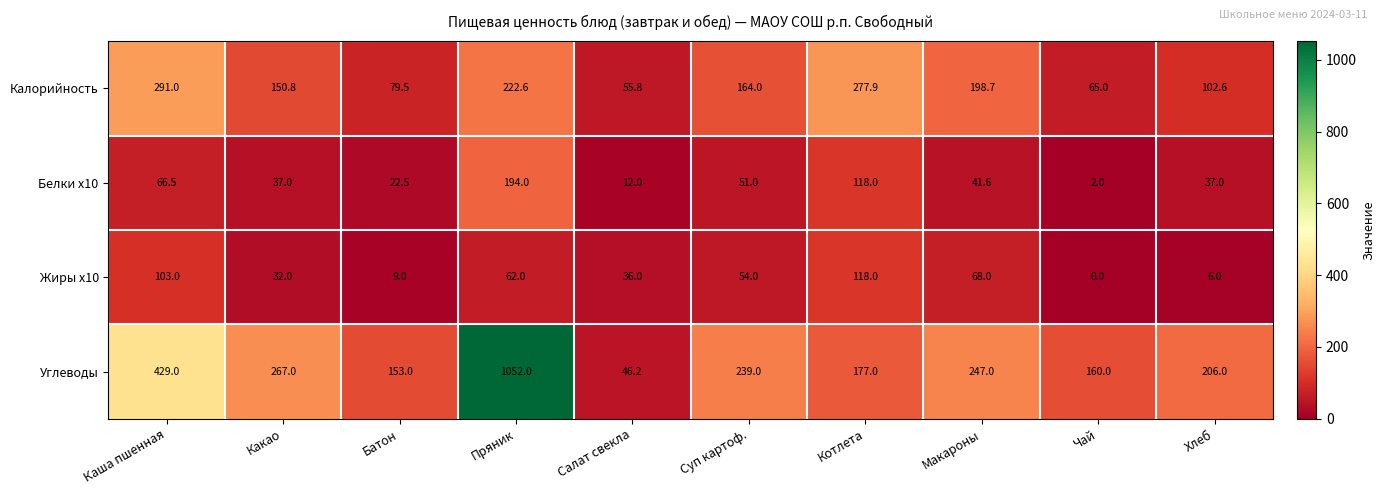

What is the difference between the highest and lowest values at Чай?

160.0